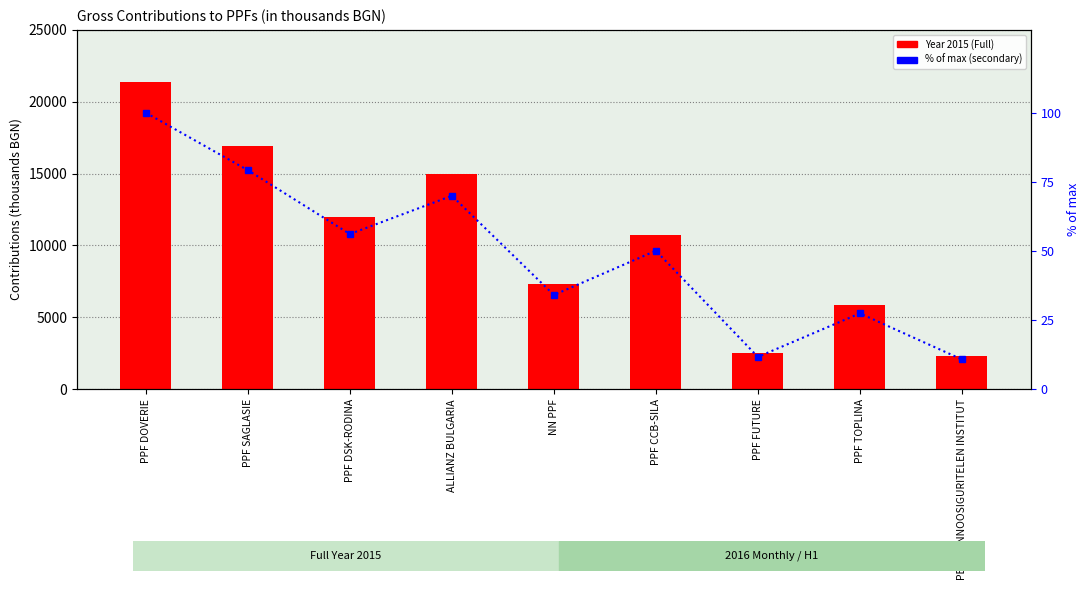

What is the average value of the Year 2015 (Full) series?

10434.3